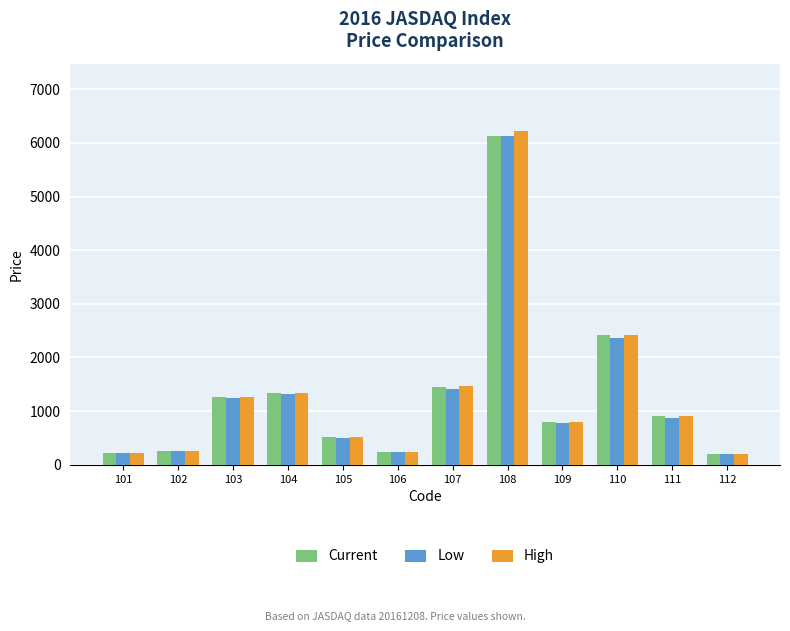

Is it true that Current equals 2213 at 107?

False